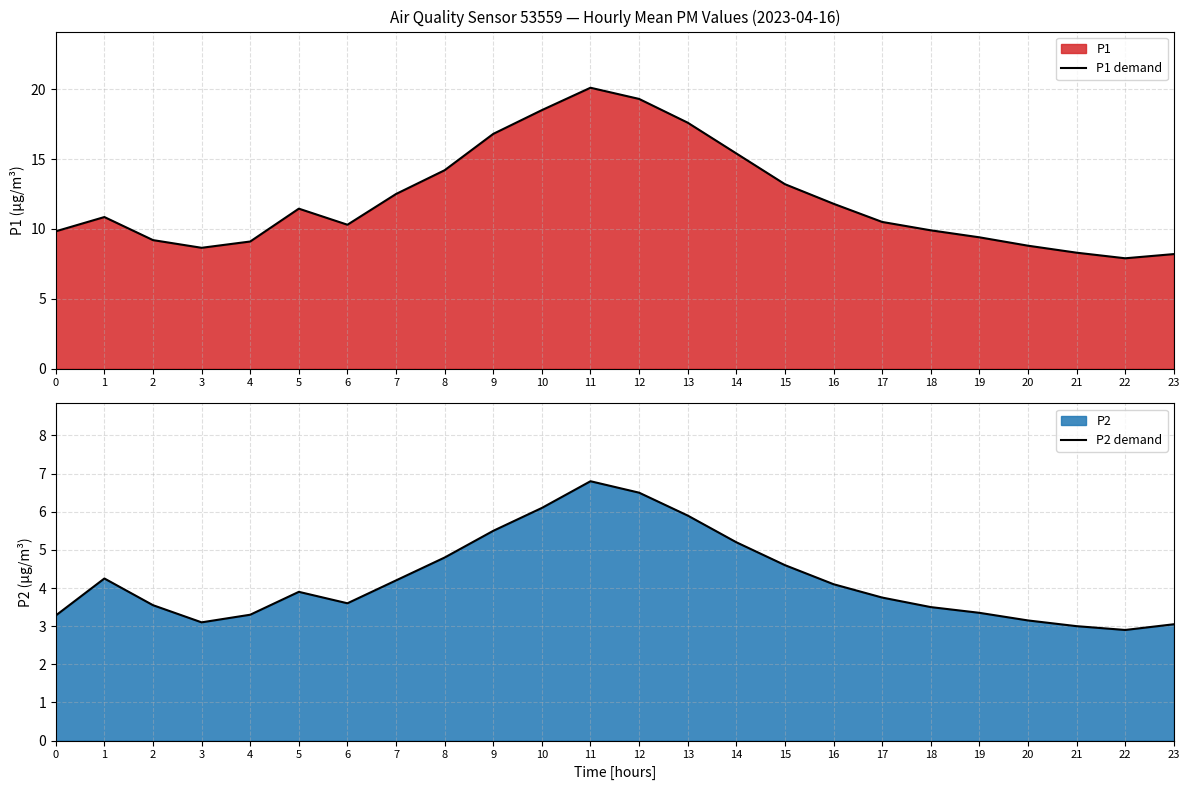

Between 15 and 21, which is larger?

15